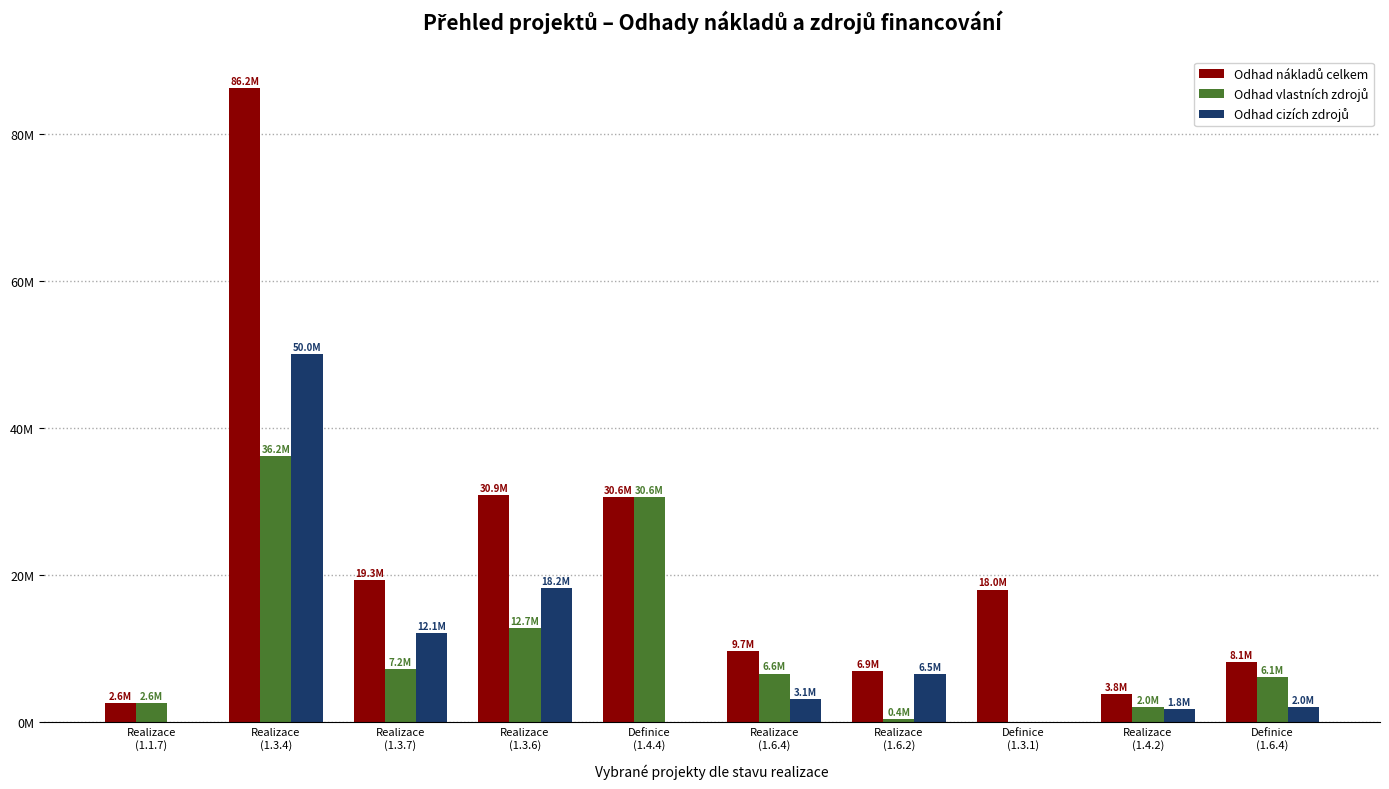

Is it true that Odhad vlastních zdrojů equals 30621450 at Definice
(1.4.4)?

True